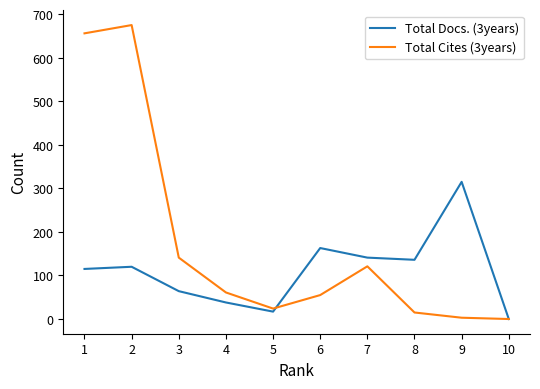

How many distinct data groups are displayed?

2